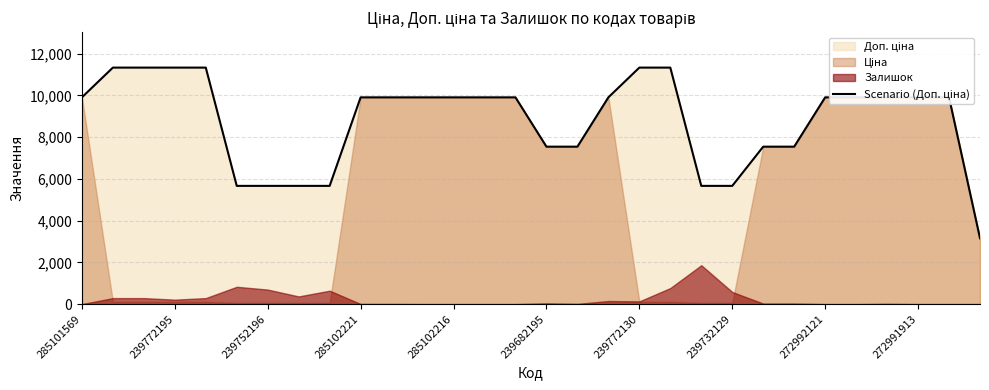

What is the average value?

8805.3